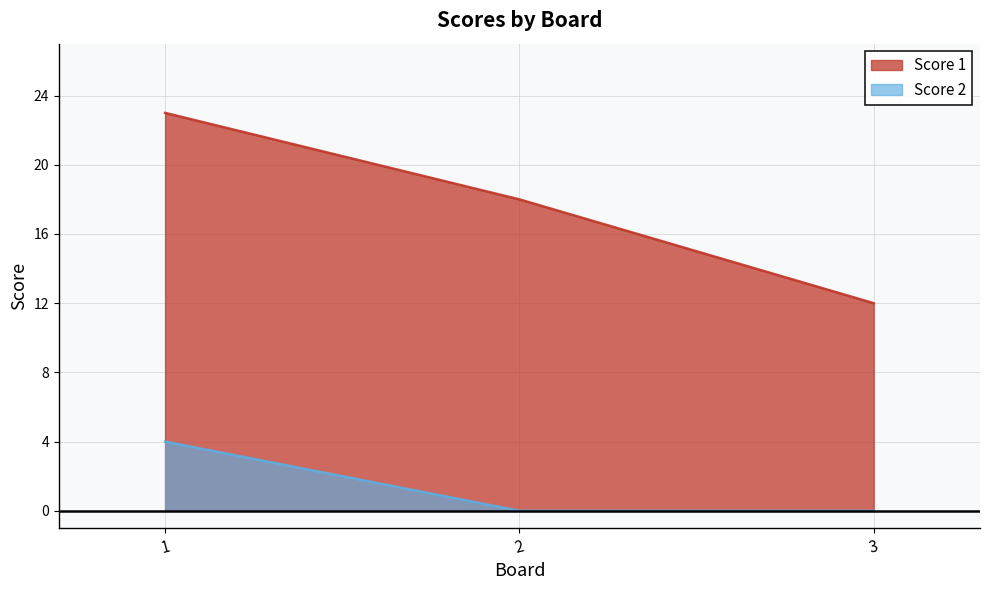

At which category is the sum across all series the highest?

1